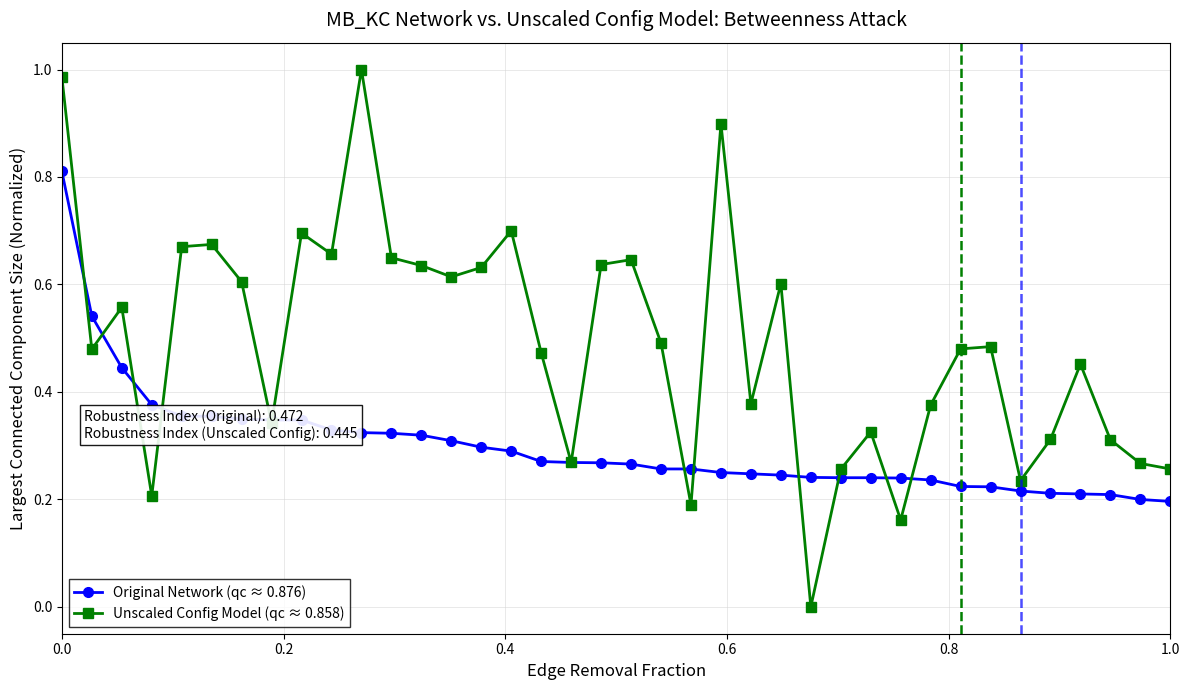

Which series has the widest spread of values?

Unscaled Config Model (qc ≈ 0.858)